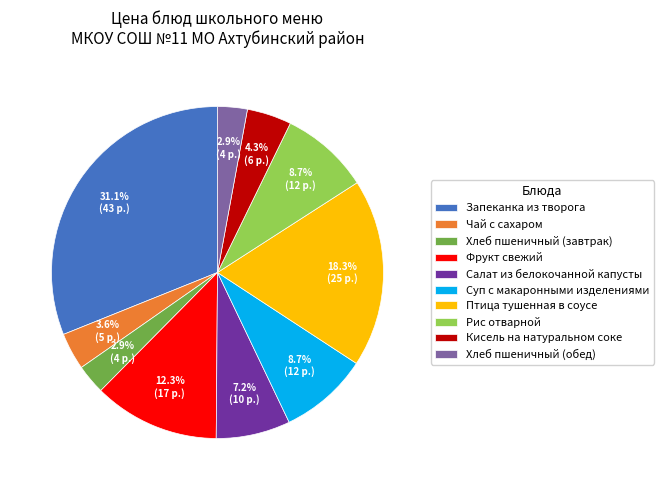

Which slice is the largest?

Запеканка из творога